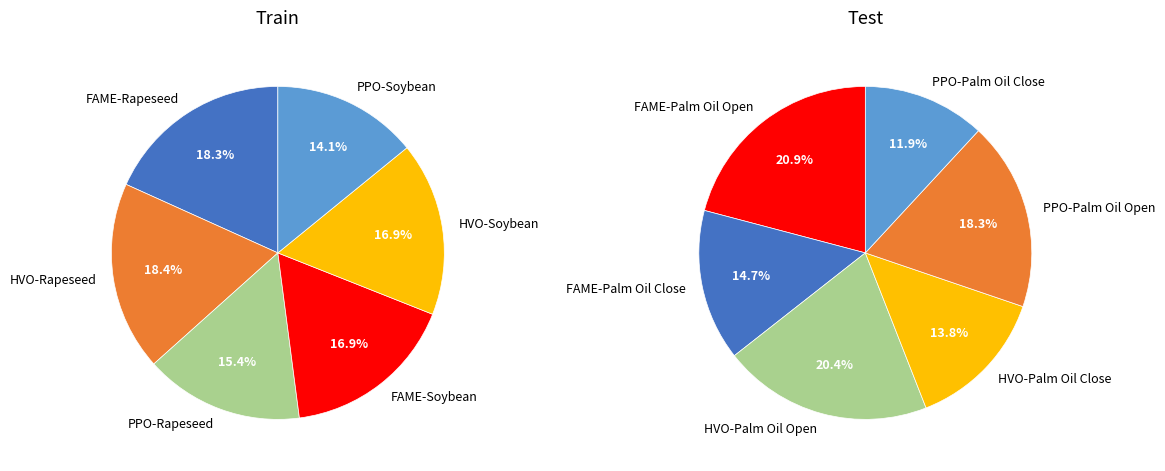

Does PPO-Soybean account for over 50% of the chart?

No